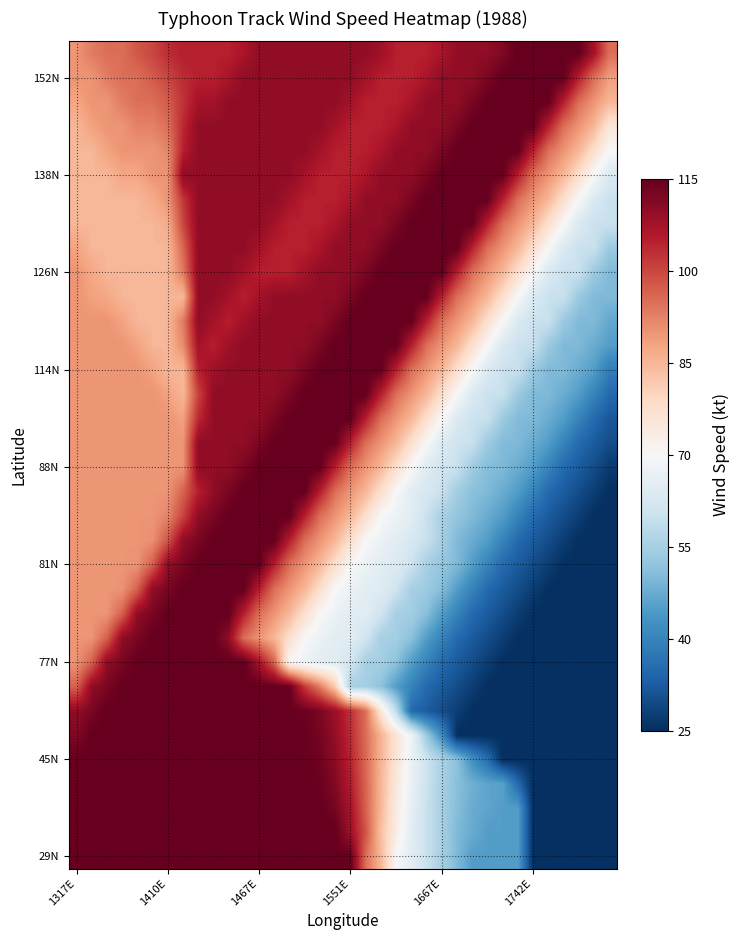

How many series are shown in this chart?

34